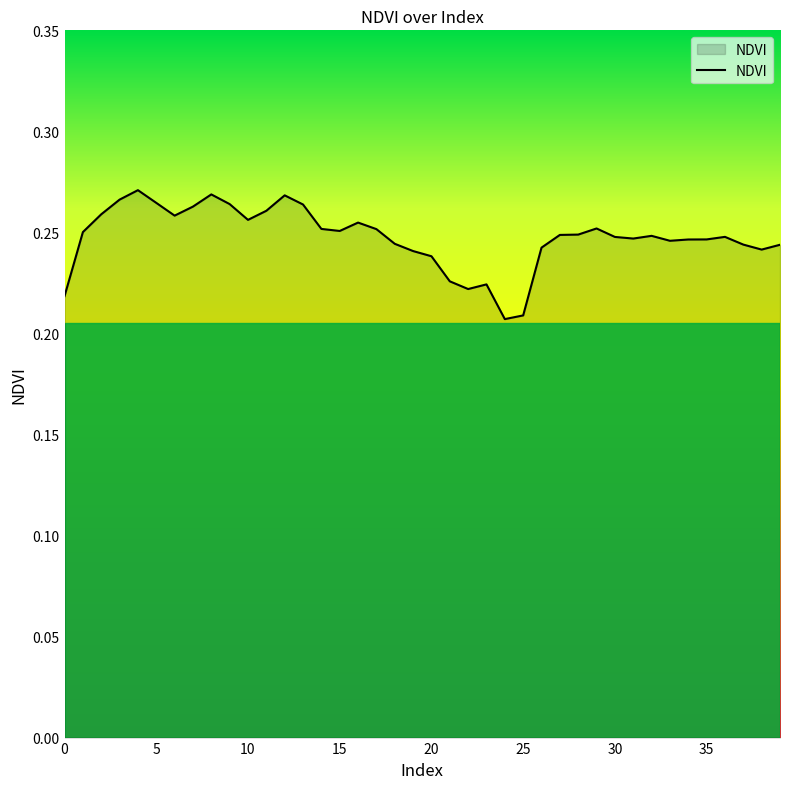

How many lines are shown in the chart?

1